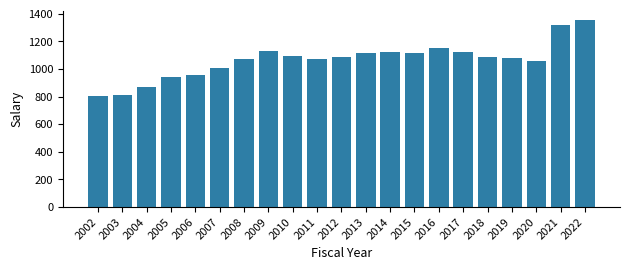

What is the value of the 5th bar from the left?

956.4